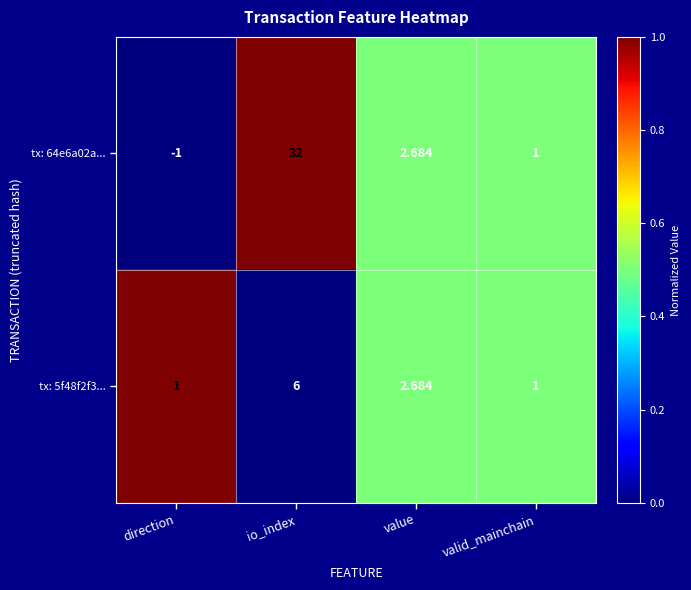

At which label is tx: 5f48f2f3... closest to 3?

value